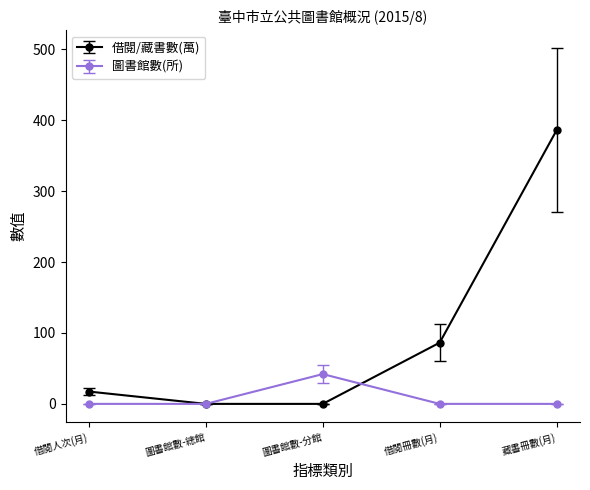

Which series has the largest range (max minus min)?

借閱/藏書數(萬)